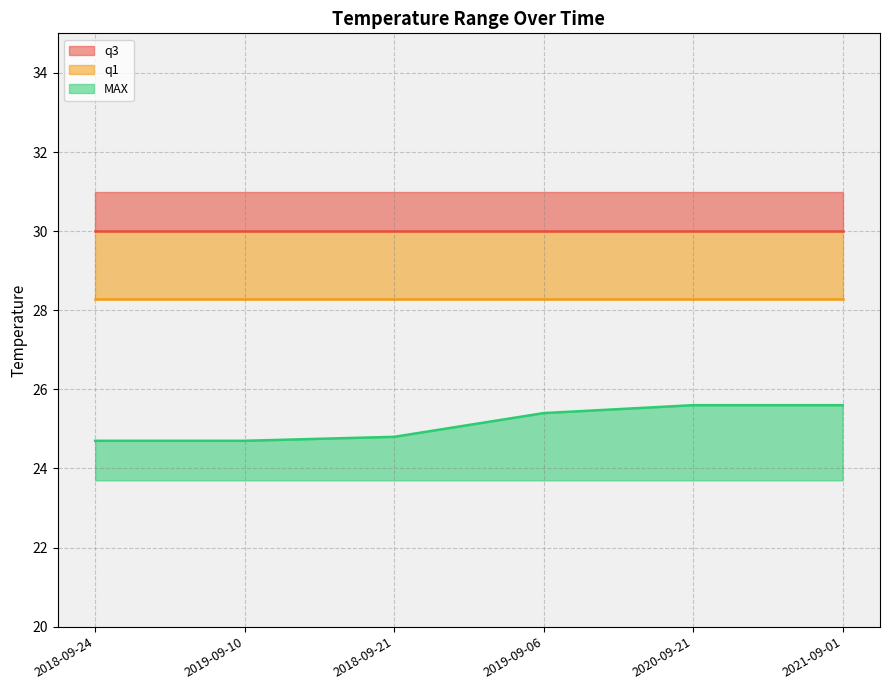

What are all the series names shown in the legend?

MAX, q1, q3